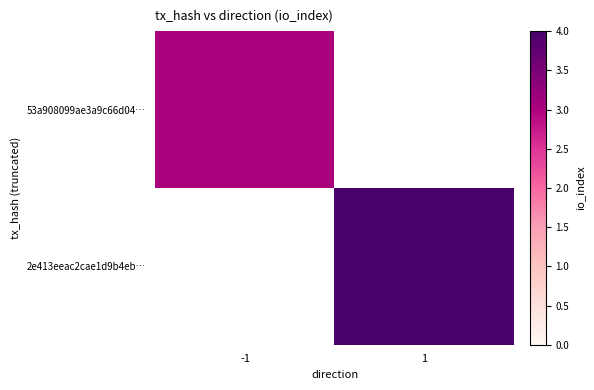

Rank the series by their maximum value, from highest to lowest.

2e413eeac2cae1d9b4eb…, 53a908099ae3a9c66d04…